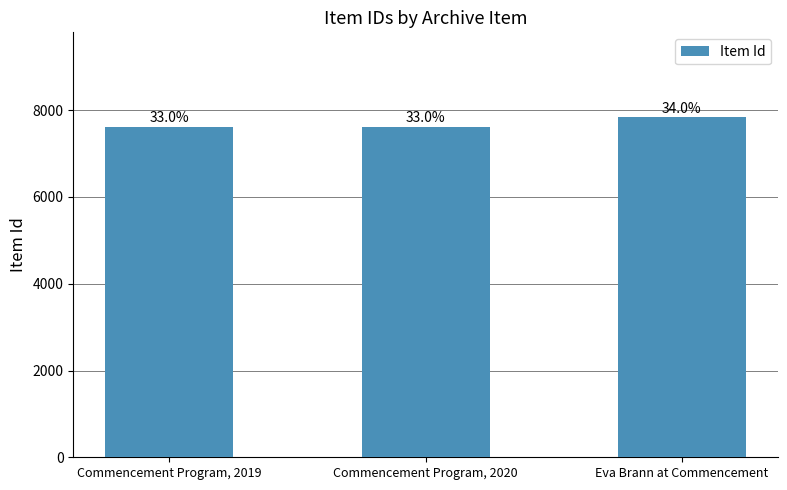

What is the ratio of the value at Eva Brann at Commencement to the value at Commencement Program, 2019?

1.0